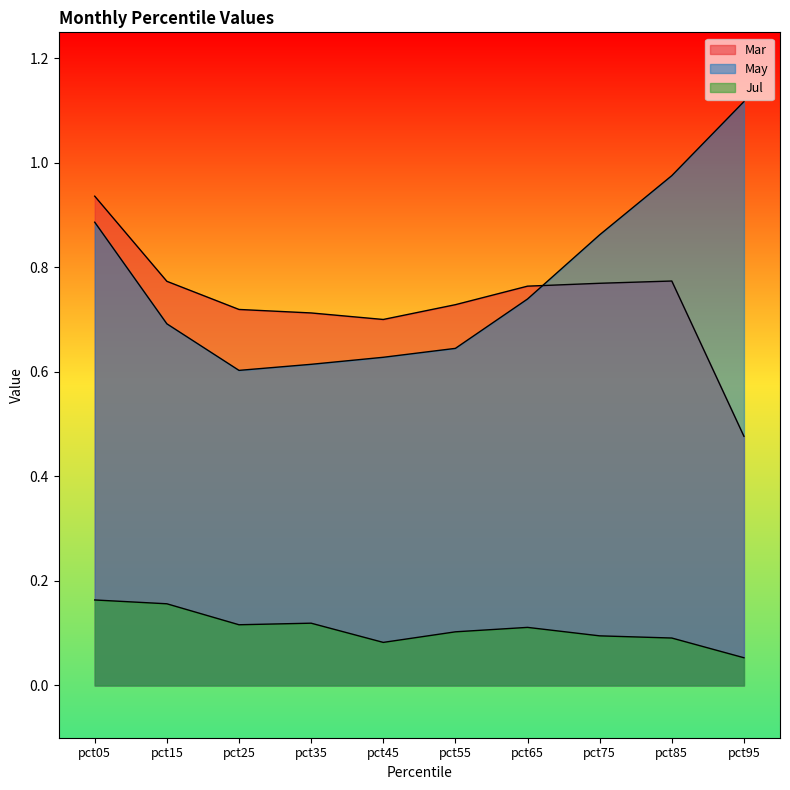

What is the difference between the maximum and minimum values in the May series?

0.5